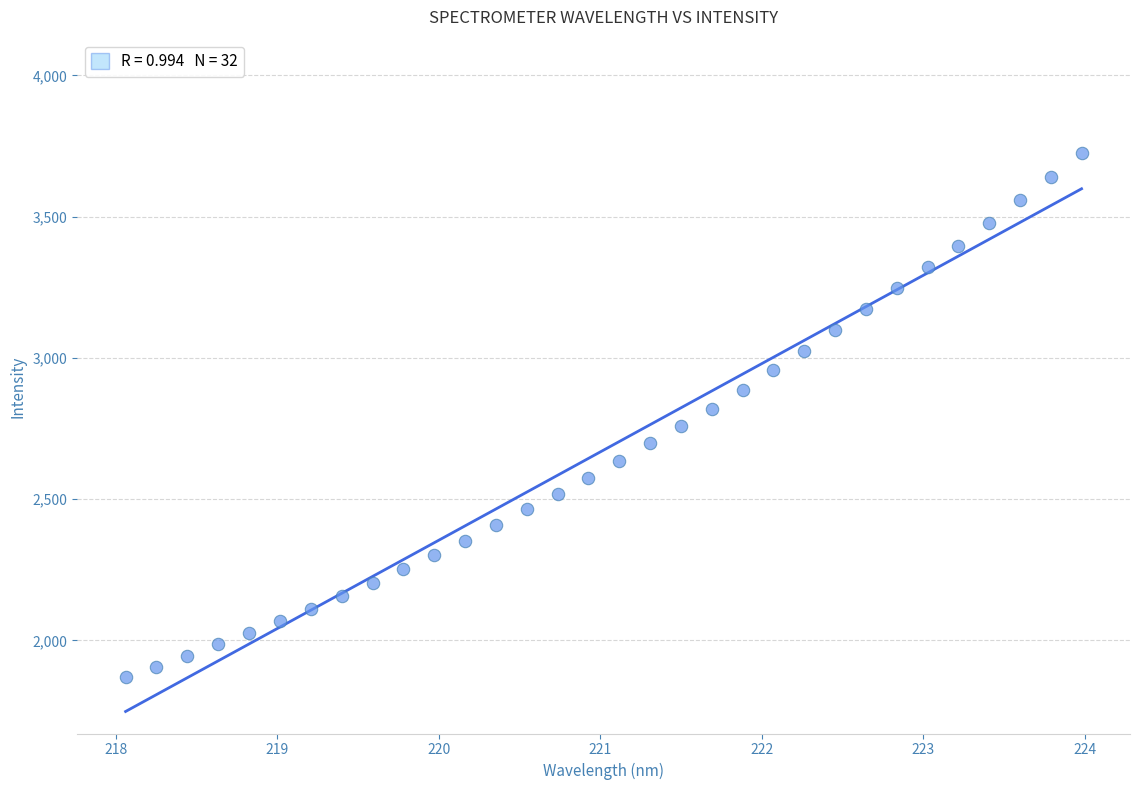

What is the range of X values (max minus min)?

5.9